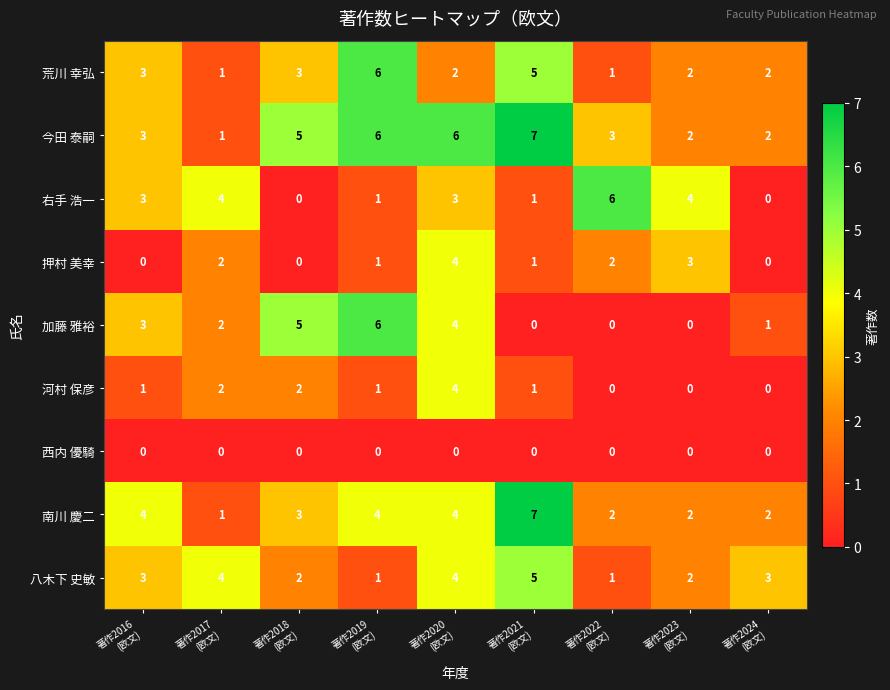

What is the difference between the second highest and second lowest values in the 八木下 史敏 series?

3